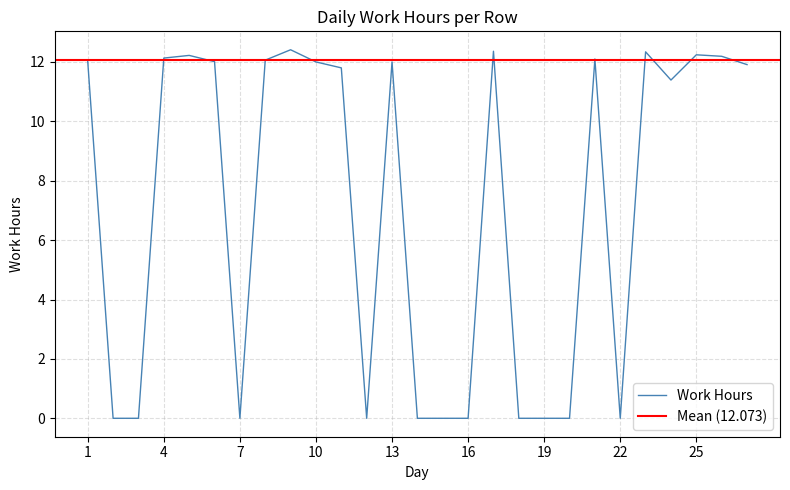

What value does the data have at 21?

12.1